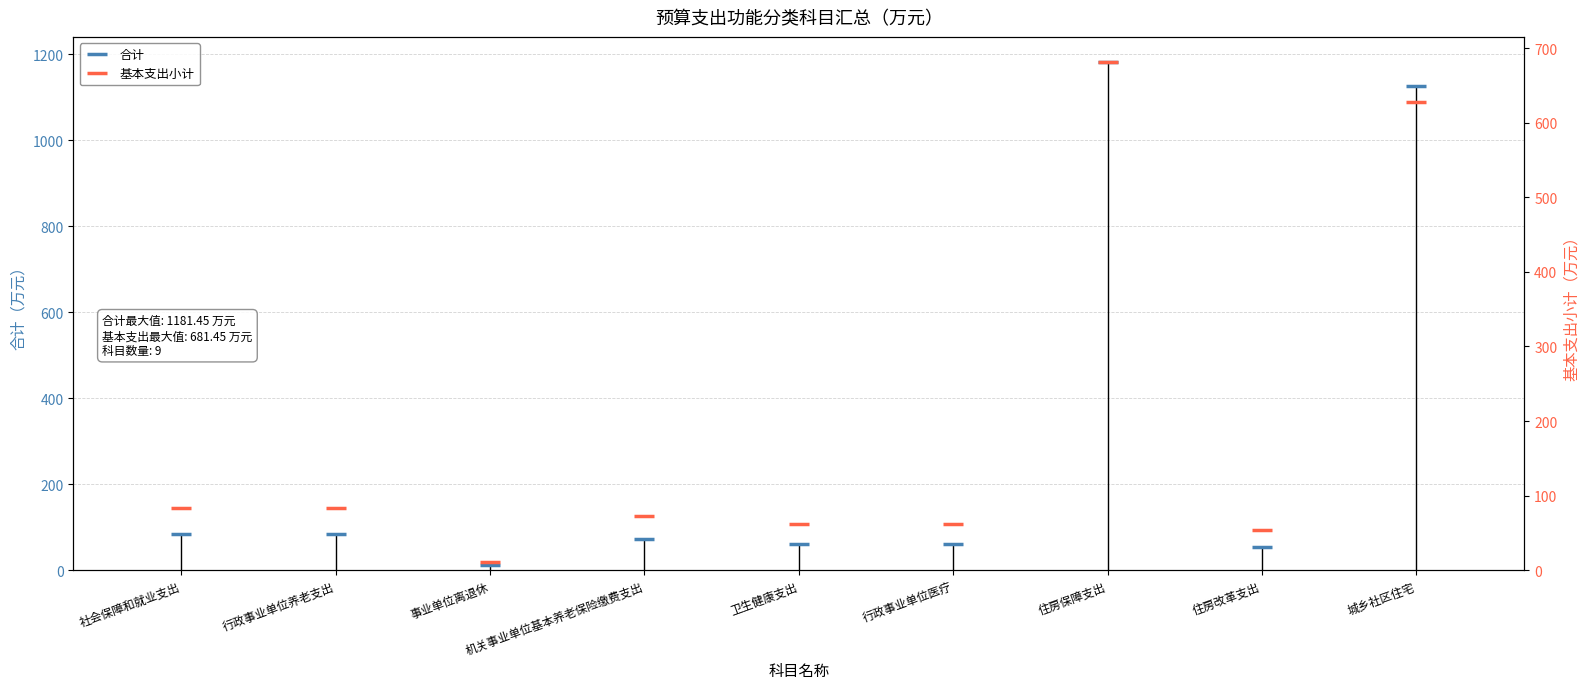

How many values in the 合计 series are below 72?

4